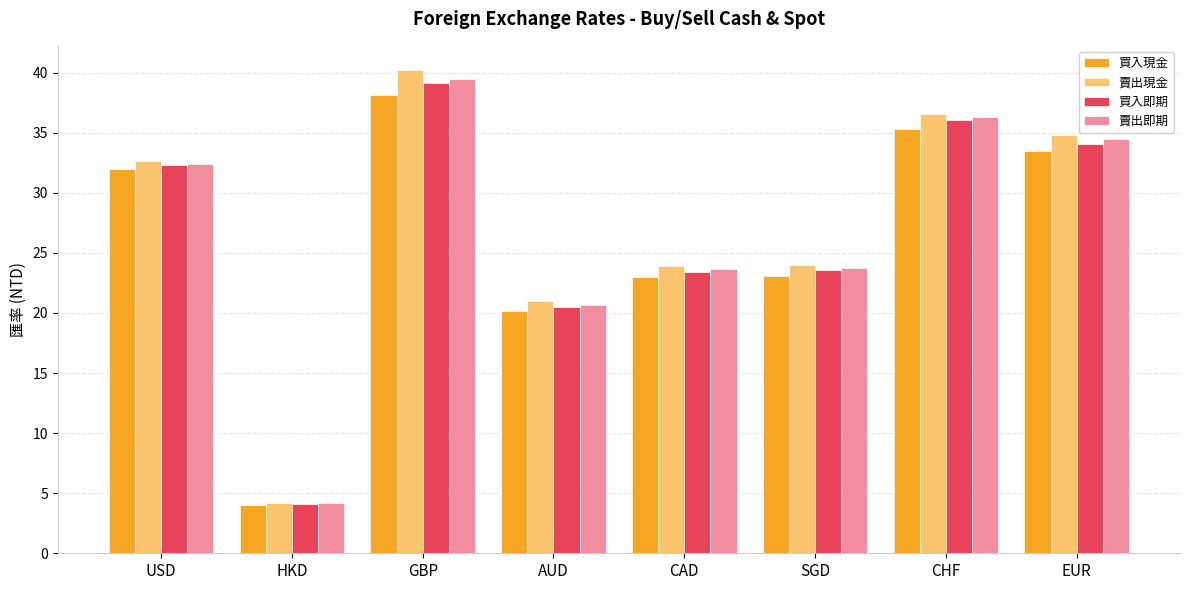

What is the sum of all 買入現金 values?

209.1